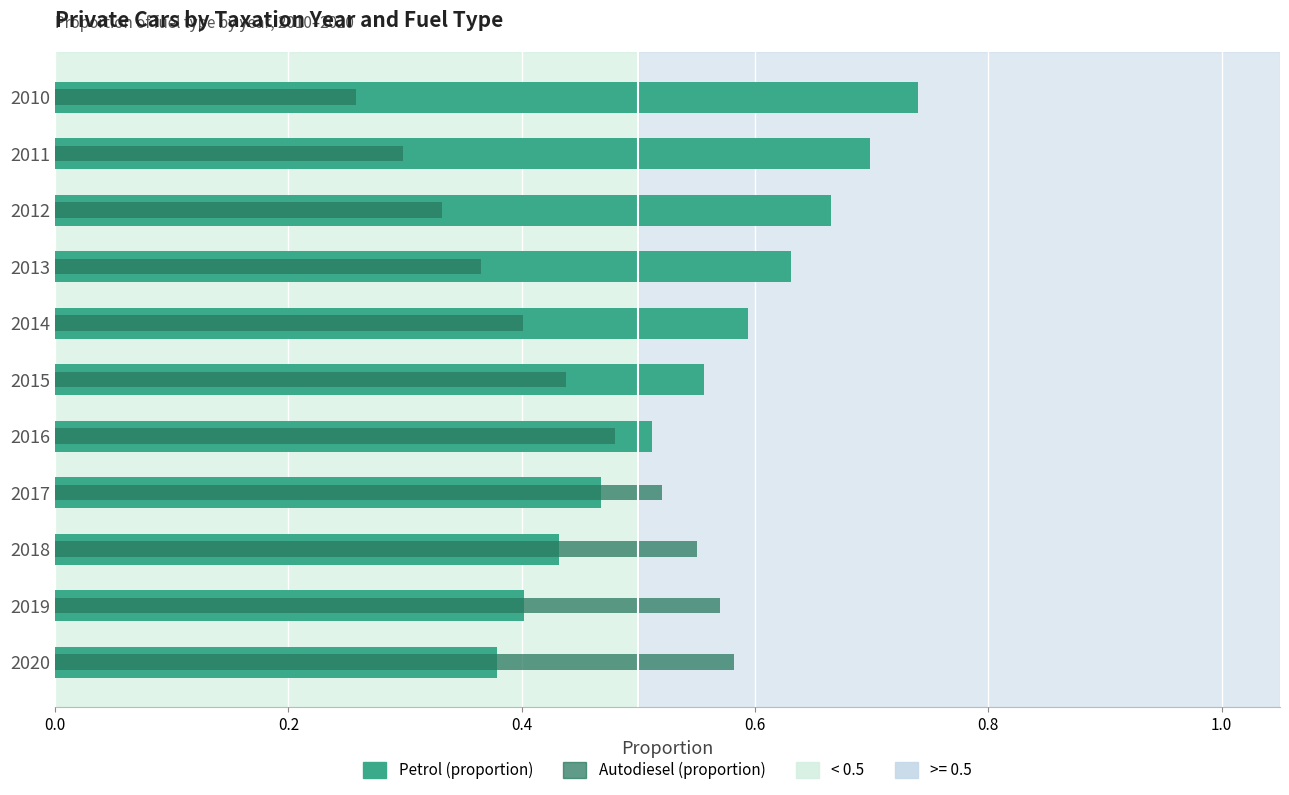

At how many categories does at least one series exceed 0?

11